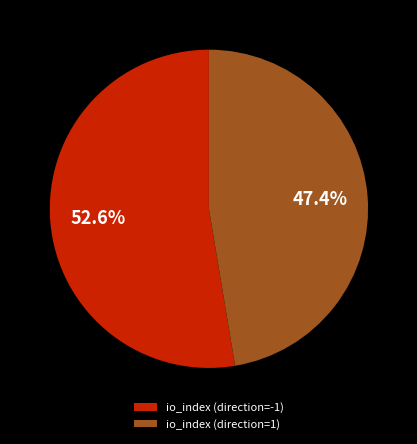

Which slice is the largest?

io_index (direction=-1)